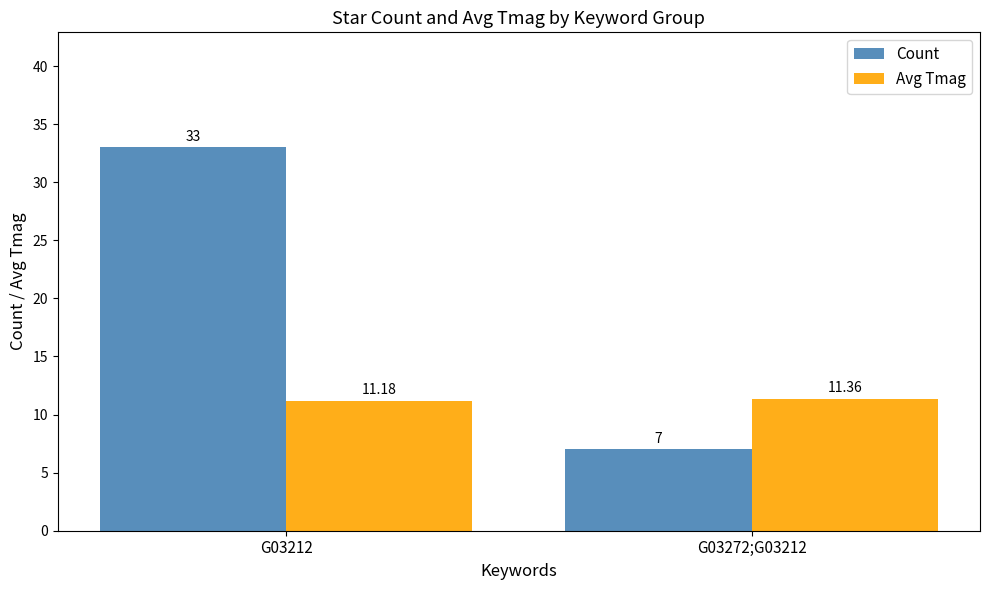

Which series changed the most between G03212 and G03272;G03212?

Count